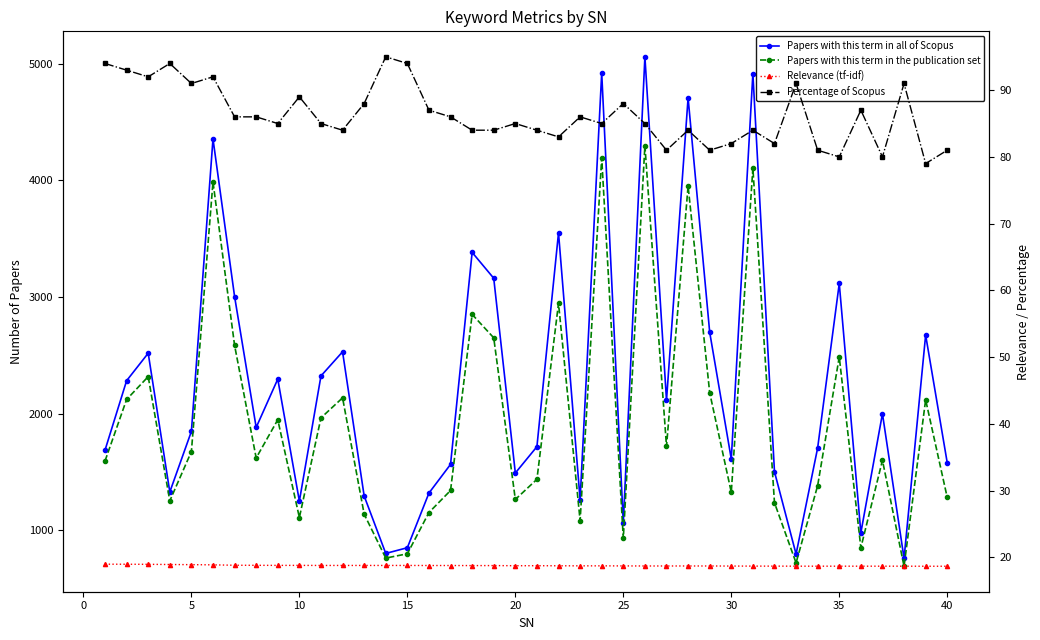

What are all the series names shown in the legend?

Papers with this term in all of Scopus, Papers with this term in the publication set, Relevance (tf-idf), Percentage of Scopus